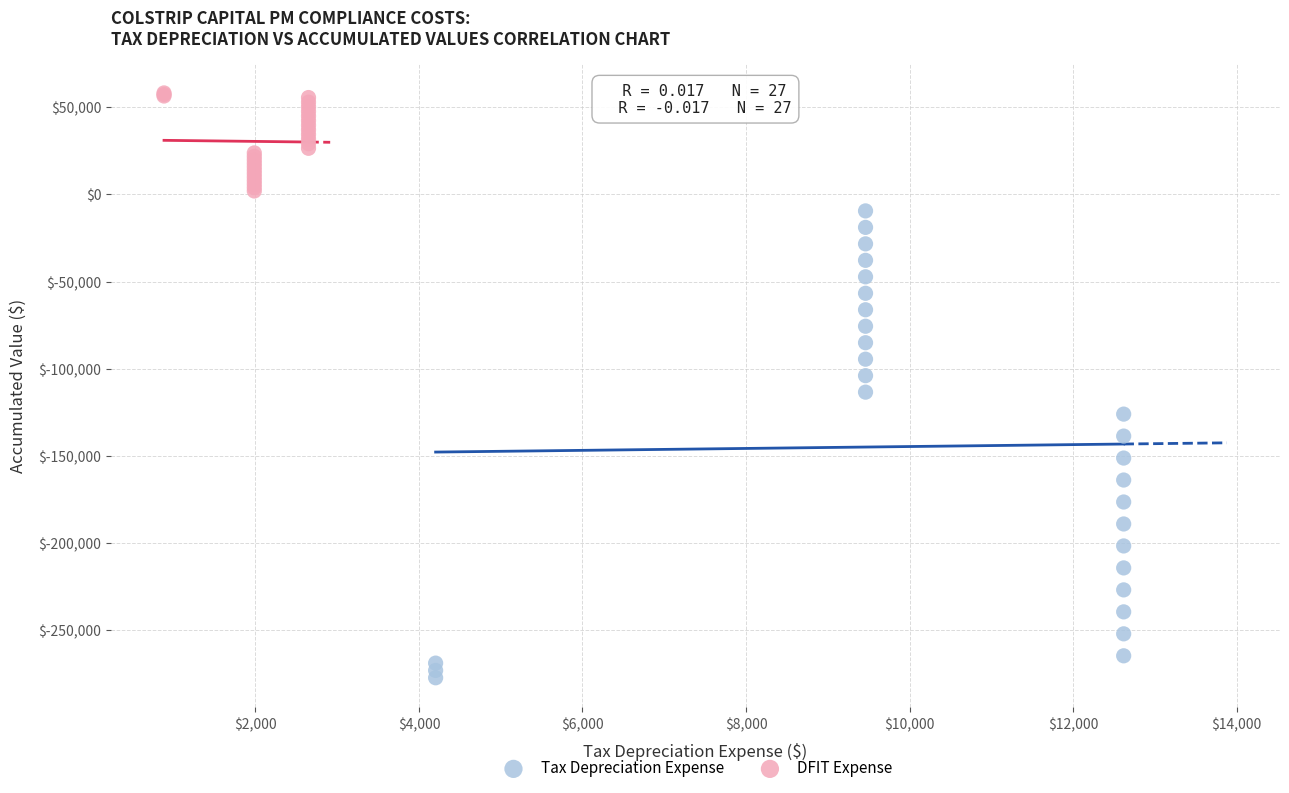

Which series reaches the maximum Y coordinate?

DFIT Expense